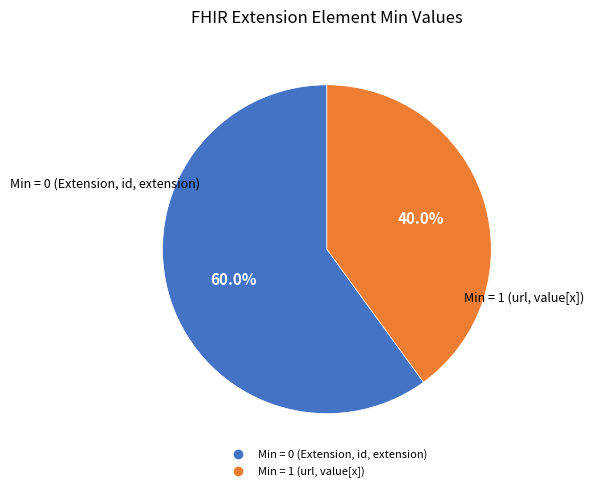

How many segments does this pie chart have?

2